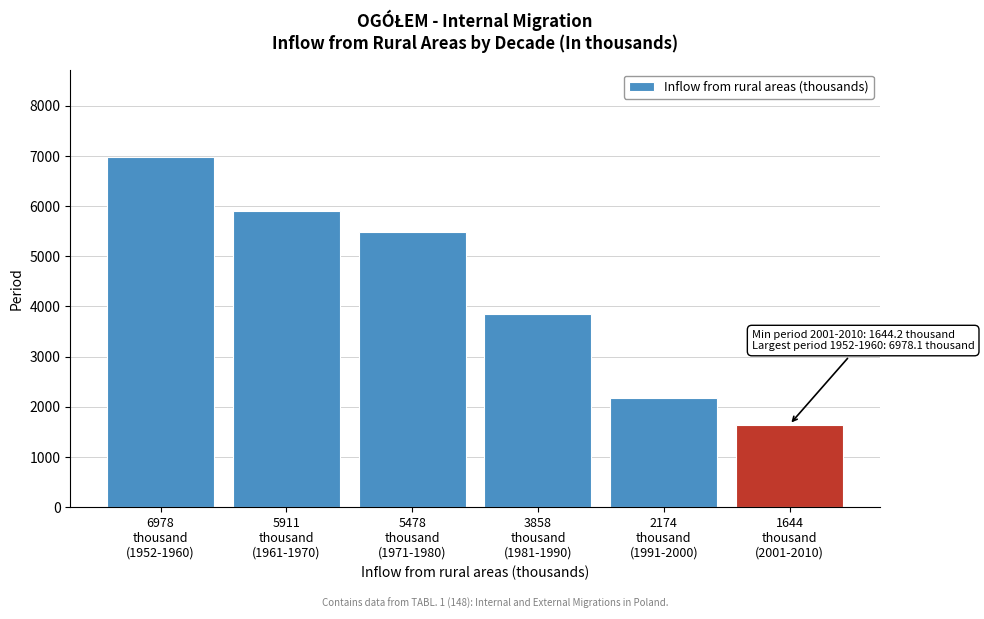

Reading left to right, what are all the values shown in this chart?

6978.1	5910.7	5477.7	3857.9	2173.5	1644.2